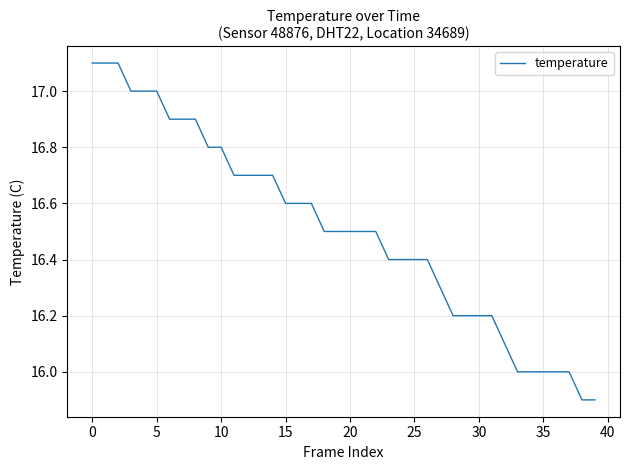

What is the maximum value shown in the chart?

17.1